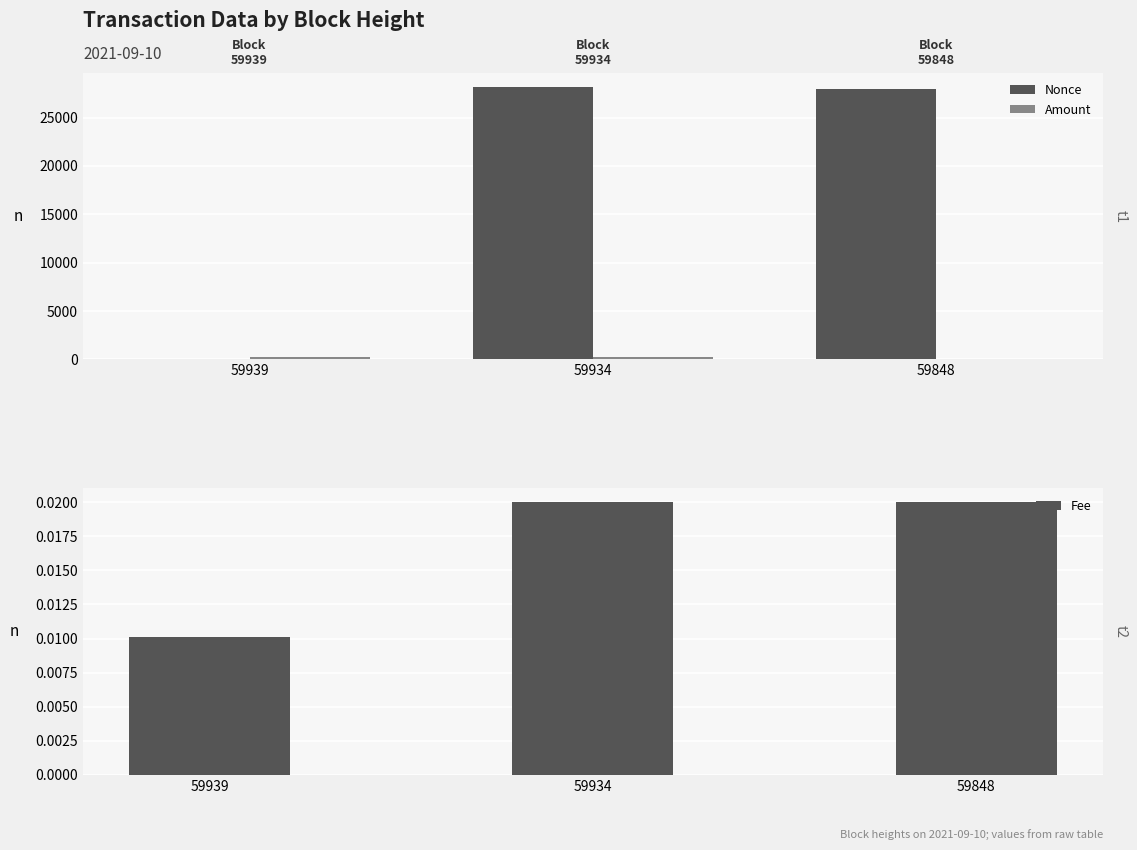

What value does the Nonce series have at 59934?

28197.0